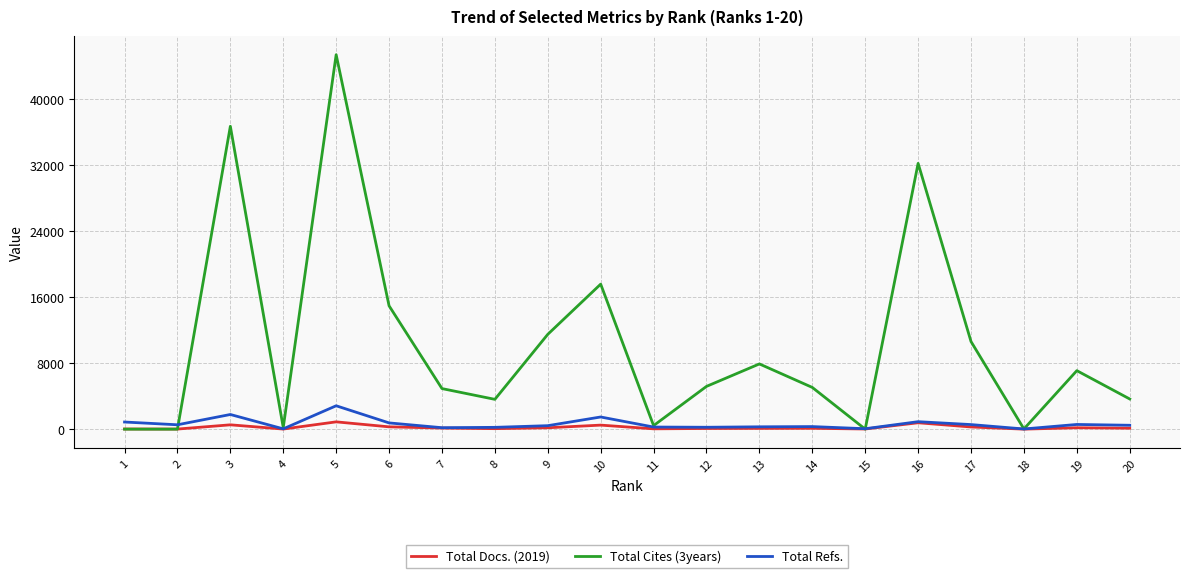

What is the greatest value displayed?

45312